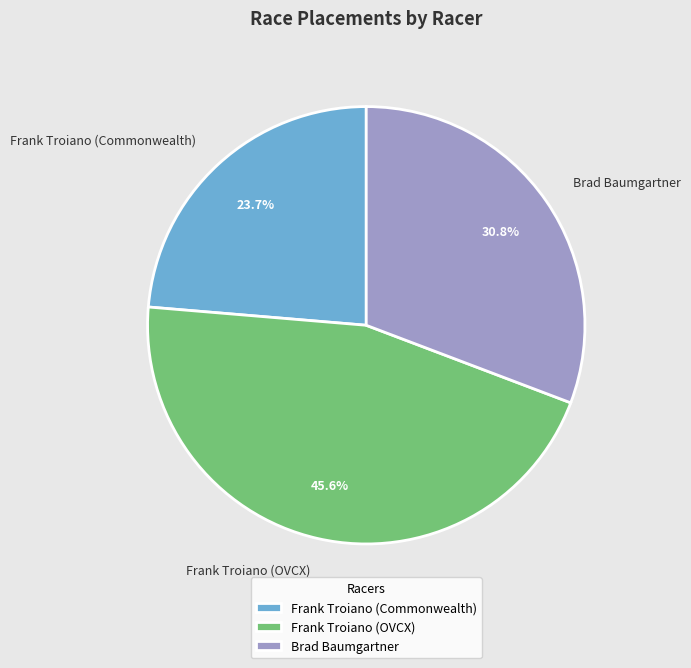

Is it true that Frank Troiano (OVCX) is 53% of the pie?

False